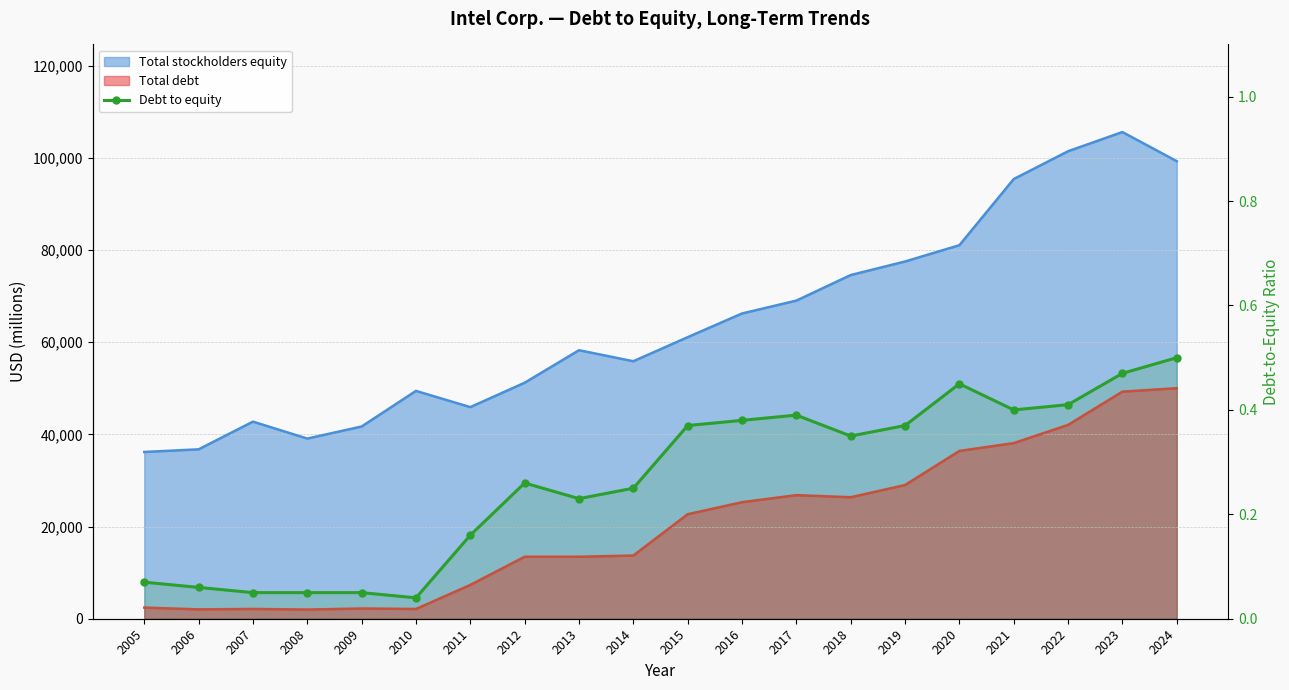

What is the sum of all values?

5.3